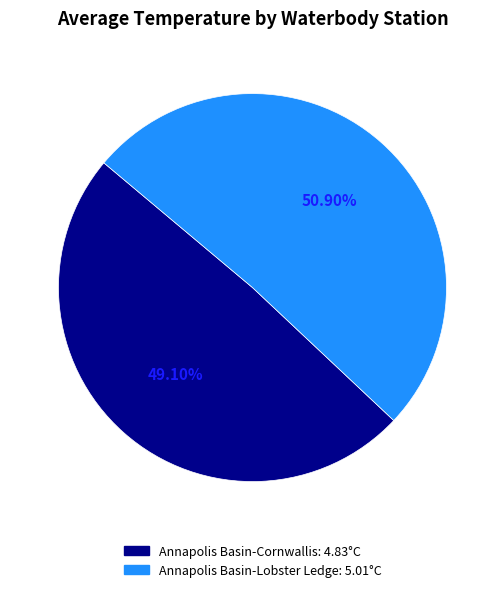

True or false: Annapolis Basin-Cornwallis accounts for 58% of the total.

False